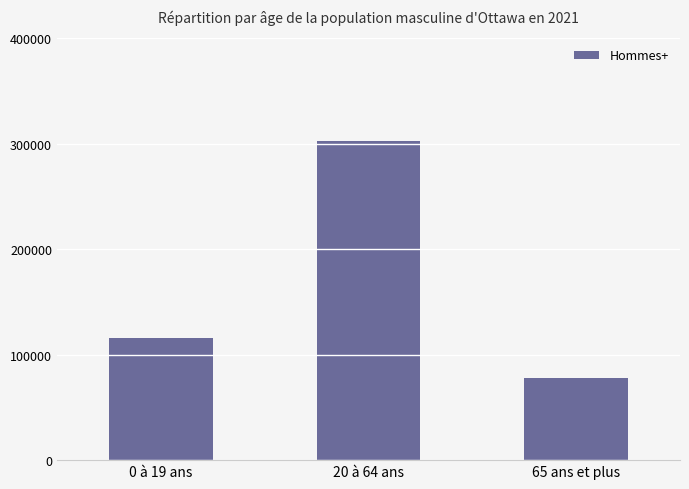

What is the ratio of the value at 0 à 19 ans to the value at 65 ans et plus?

1.5